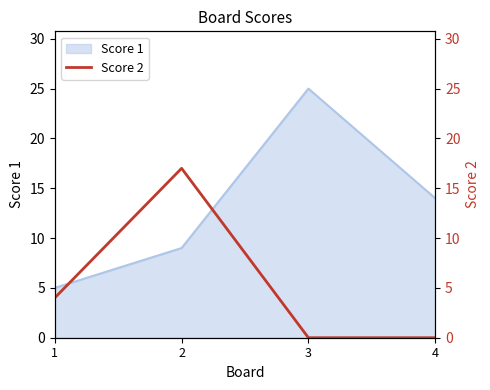

The value of Score 1 at 1 is 1. True or false?

False